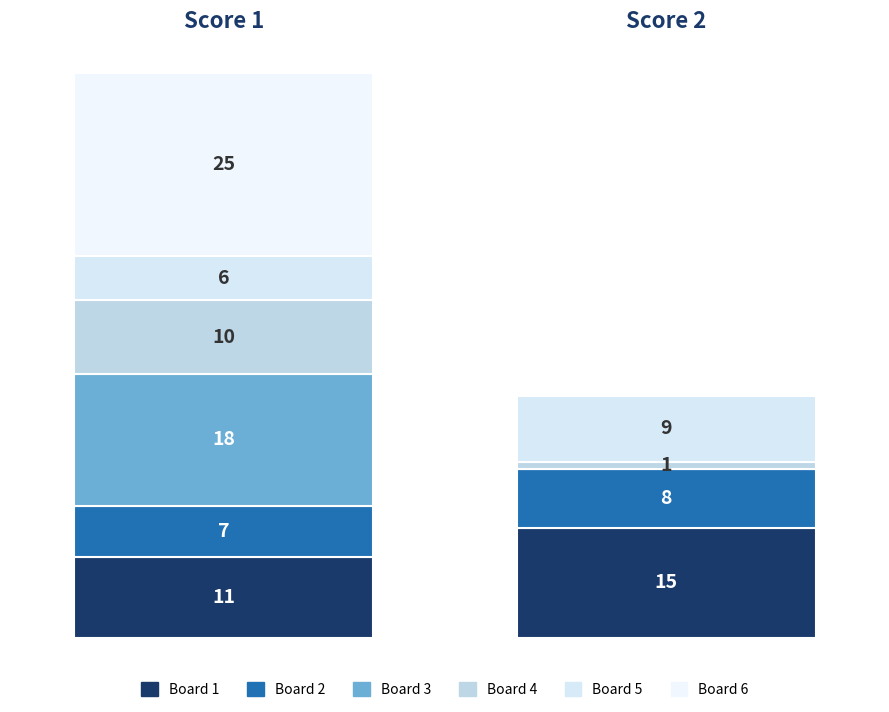

How many values in the Score 1 series exceed 11?

2